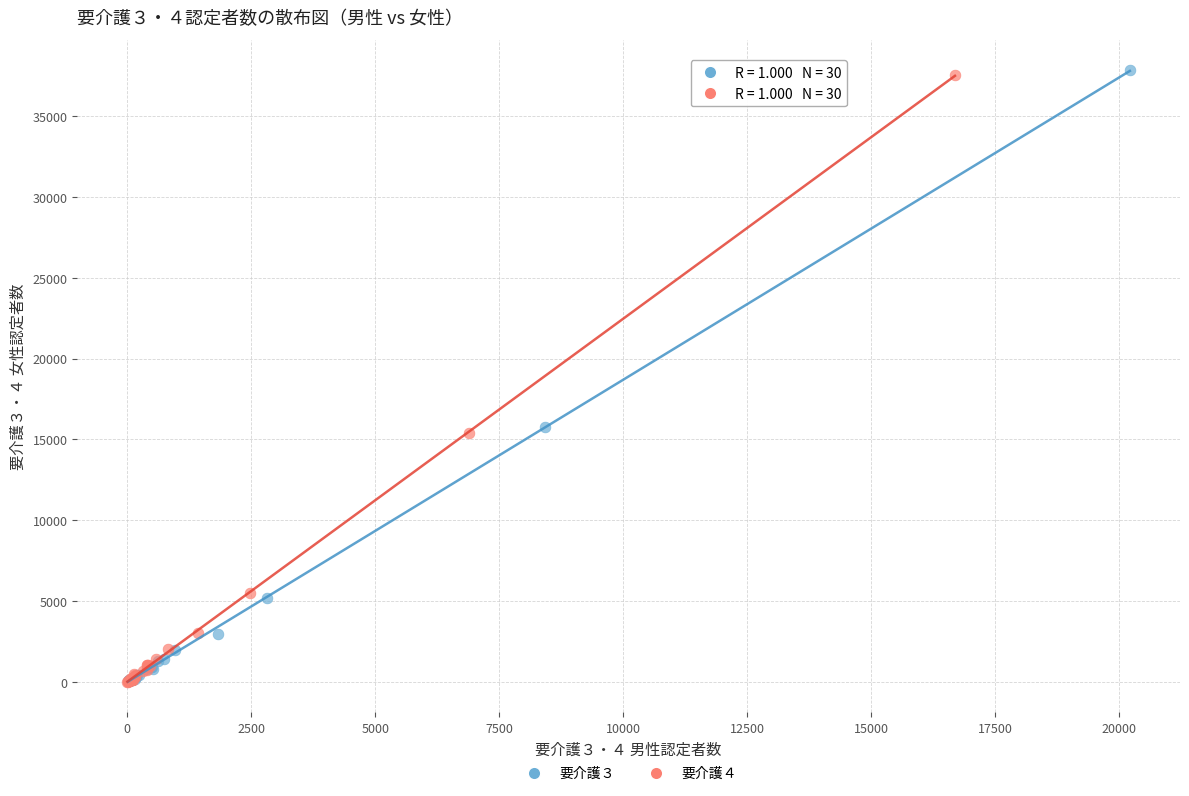

What are all the series names shown in the legend?

要介護３, 要介護４